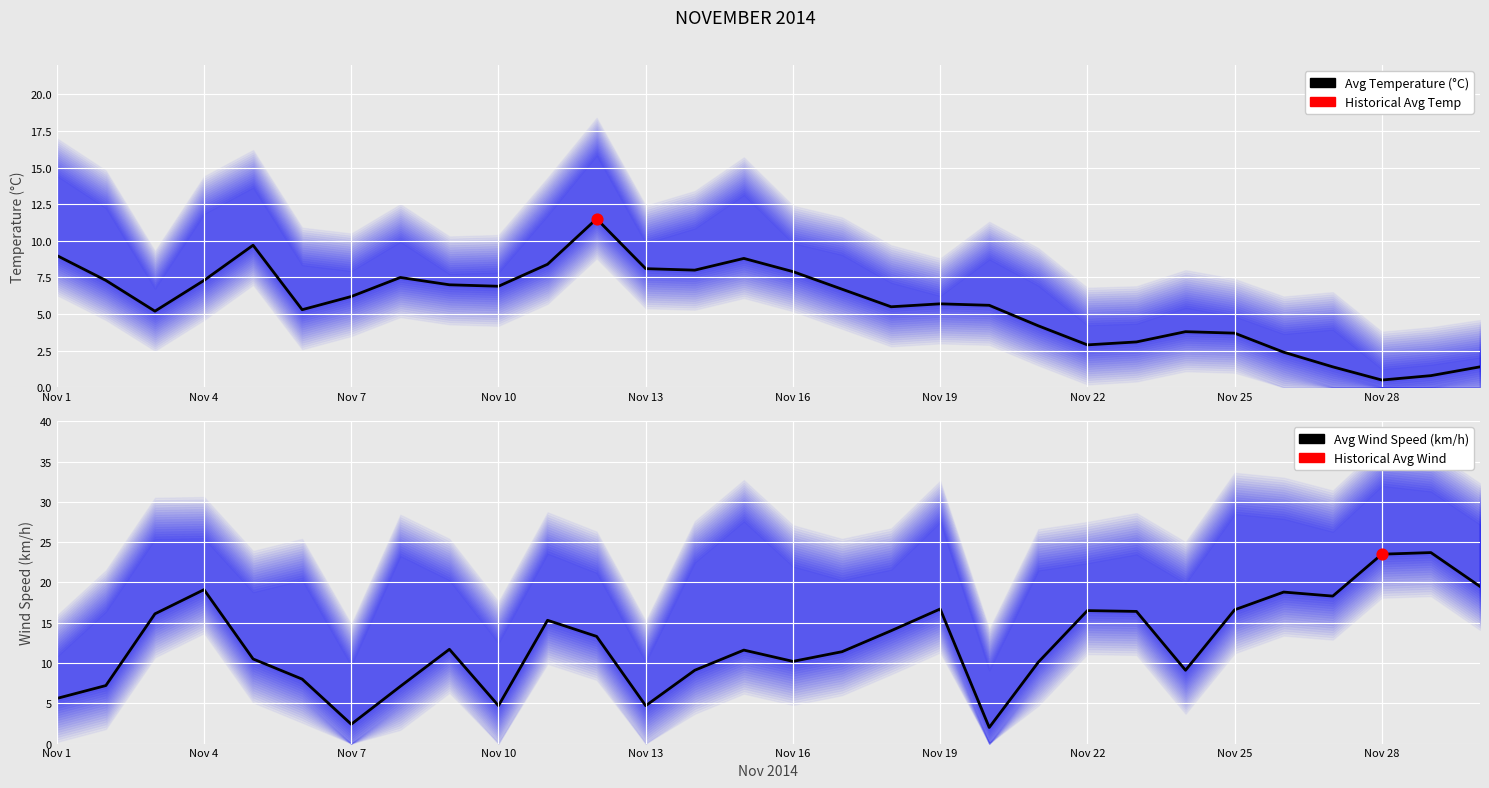

Which series reaches the maximum Y coordinate?

Avg Wind Speed (km/h)